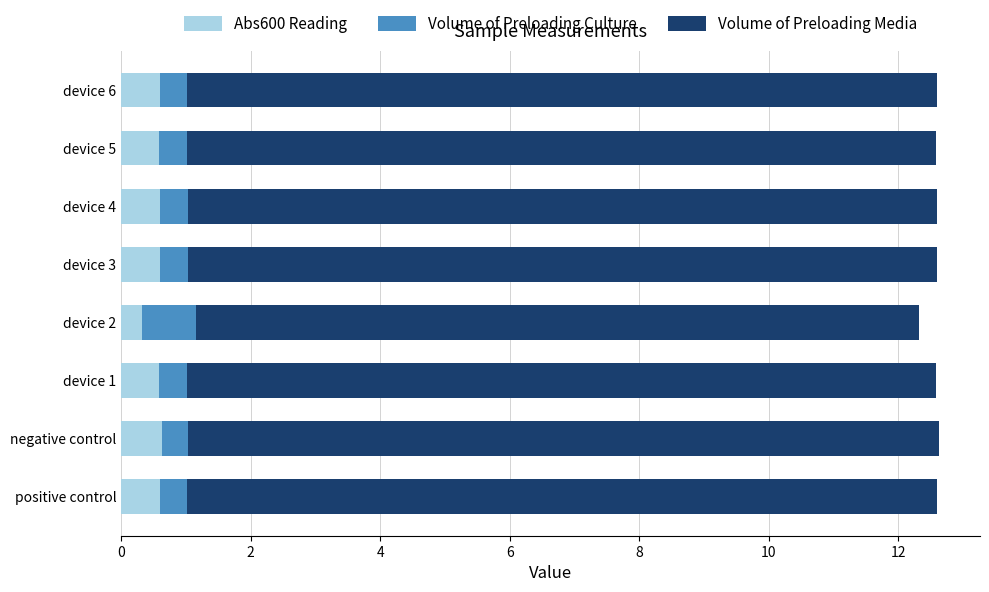

What is the total value across all series at device 1?

12.6